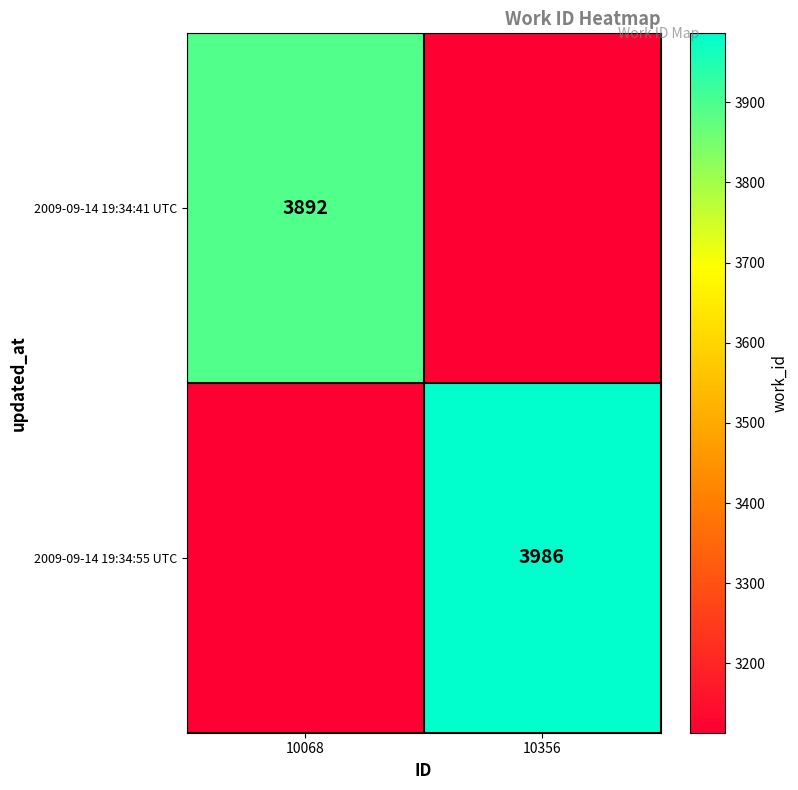

Is the value of 2009-09-14 19:34:41 UTC at 10068 greater than the value of 2009-09-14 19:34:55 UTC at 10356?

No